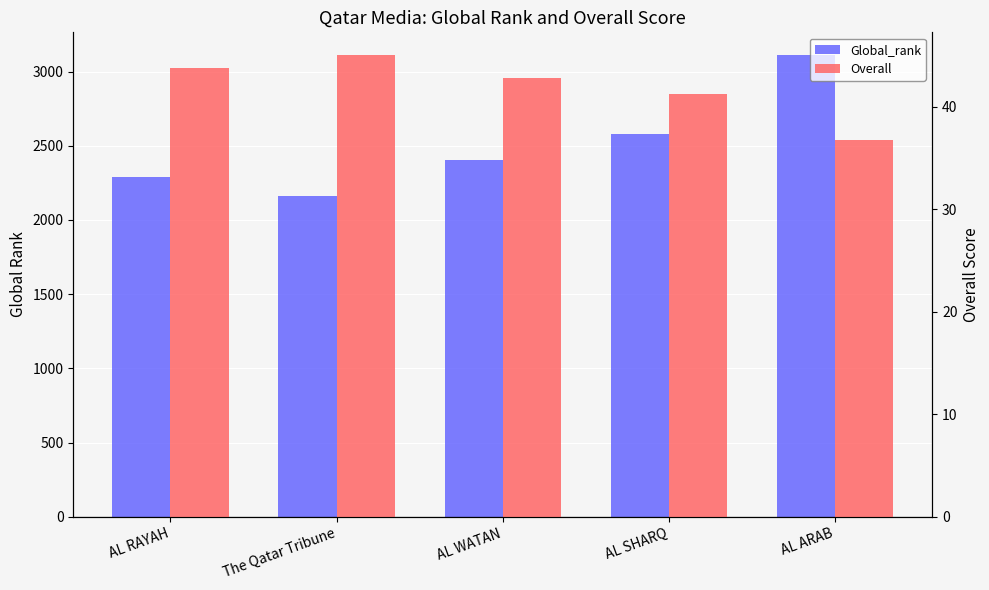

The value of Overall at AL WATAN is 65.8. True or false?

False